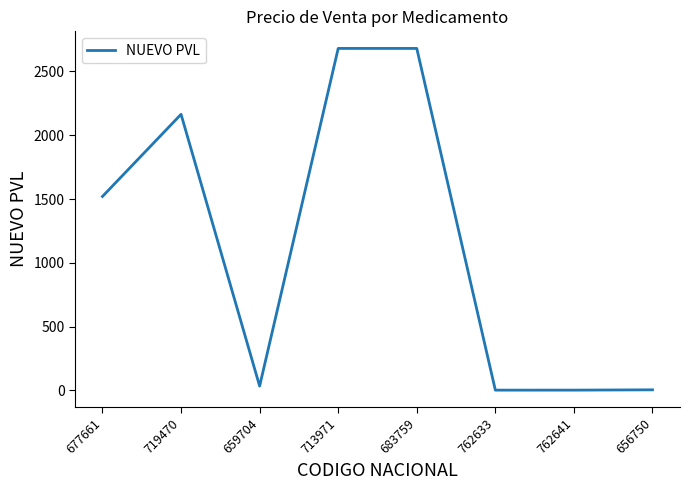

At which label is the value closest to 1341?

677661